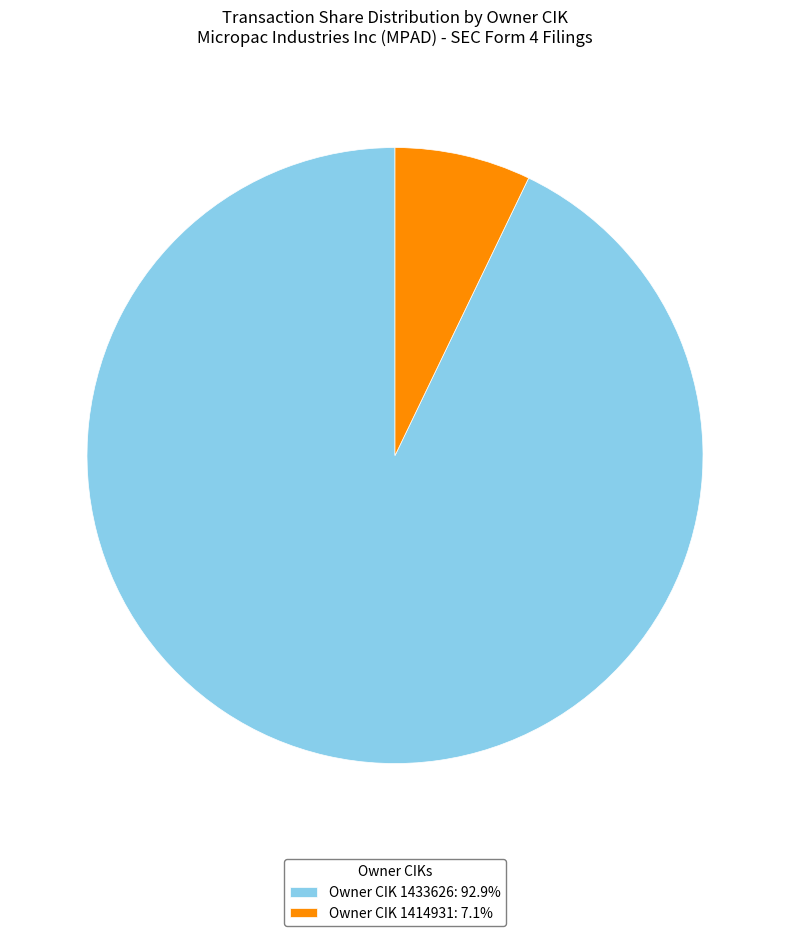

How many segments does this pie chart have?

2